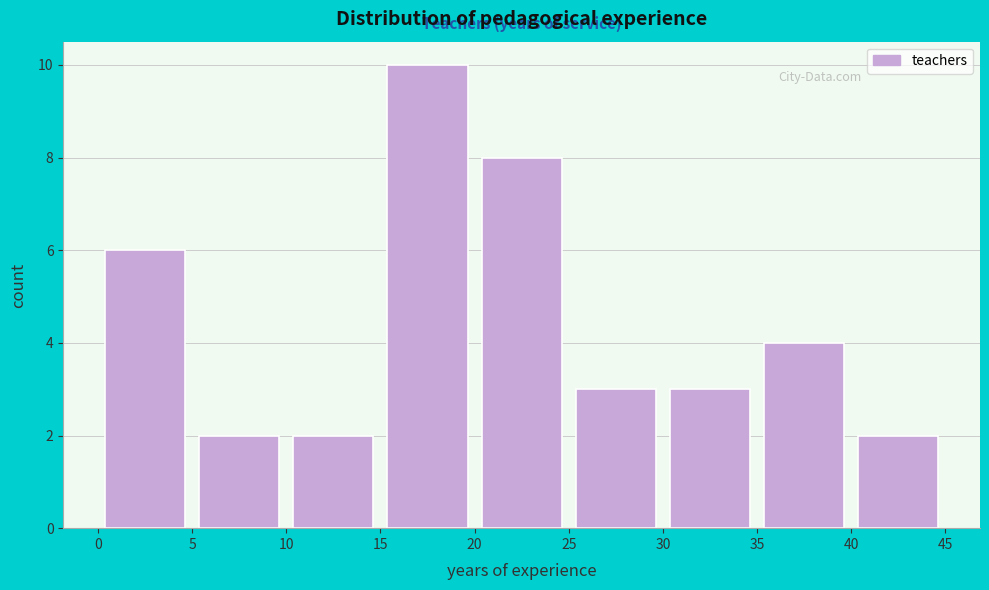

Reading left to right, transcribe this chart: for each bar, give the range it covers on the x-axis and its height. The values are not printed on the chart, so give them approximately, as read against the axis.

0 to 5: 6
5 to 10: 2
10 to 15: 2
15 to 20: 10
20 to 25: 8
25 to 30: 3
30 to 35: 3
35 to 40: 4
40 to 45: 2